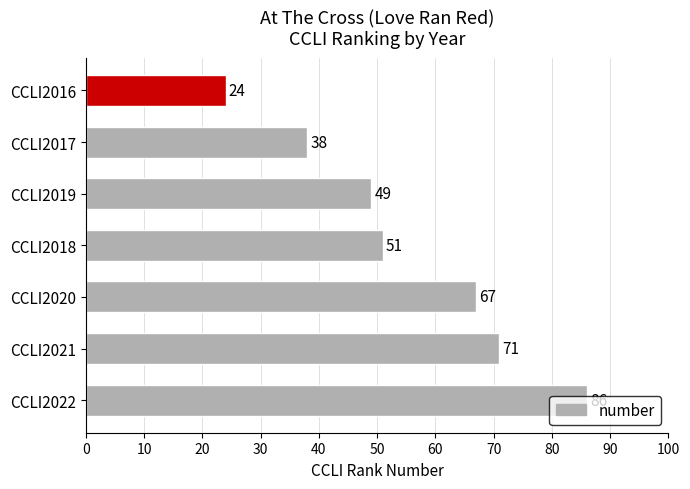

How many data points are less than 51?

3